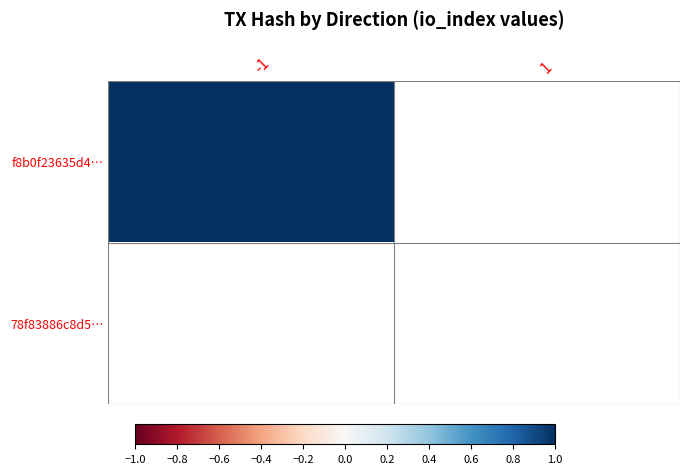

At which category is the sum across all series the highest?

-1